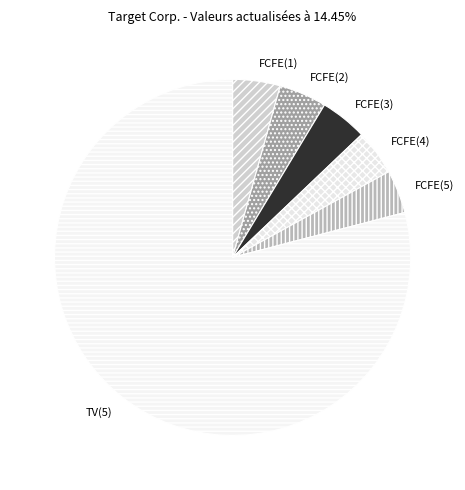

Which slice represents more than half of the pie?

TV(5)